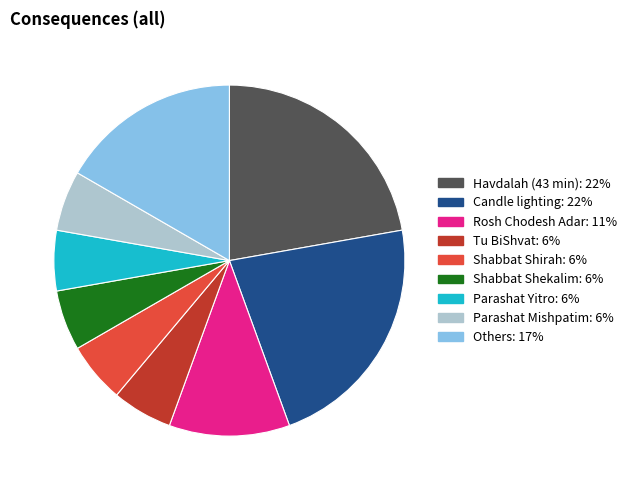

Does any single category account for the majority?

No